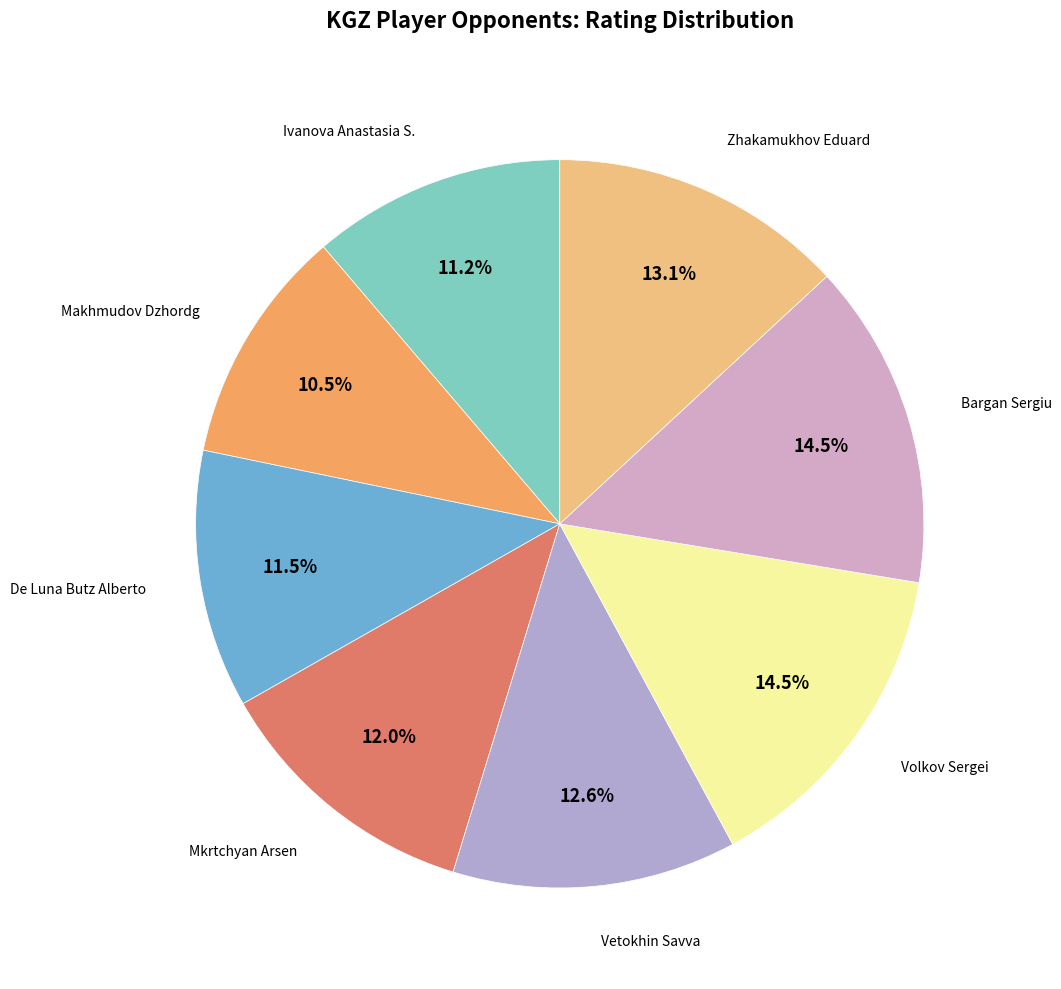

How many slices are in this pie chart?

8